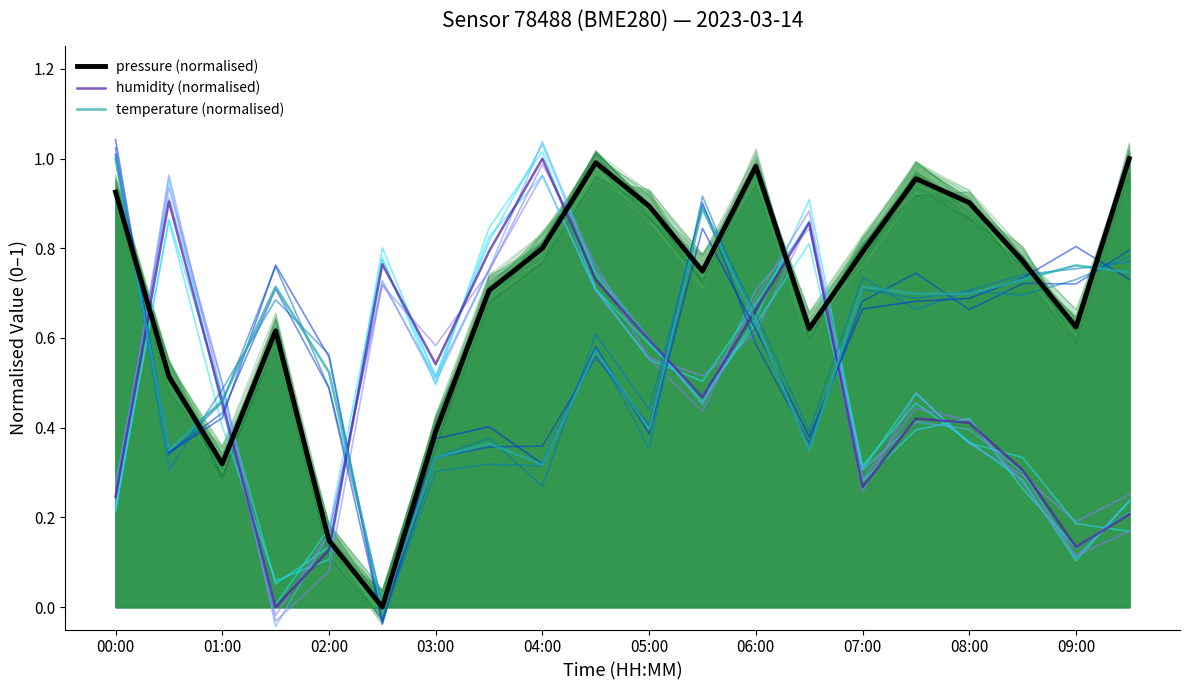

How many interior local peaks does the pressure (normalised) series have?

4